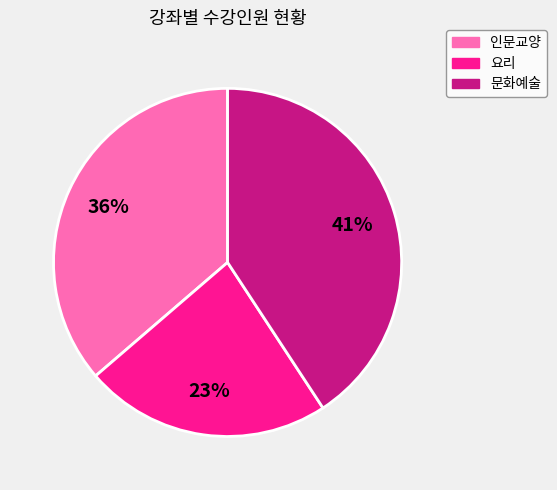

How many slices are in this pie chart?

3